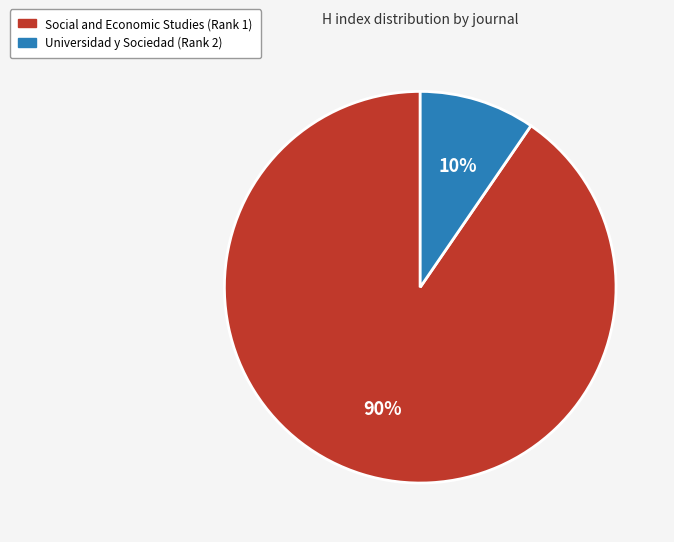

To the nearest percent, what is the average slice percentage?

50%